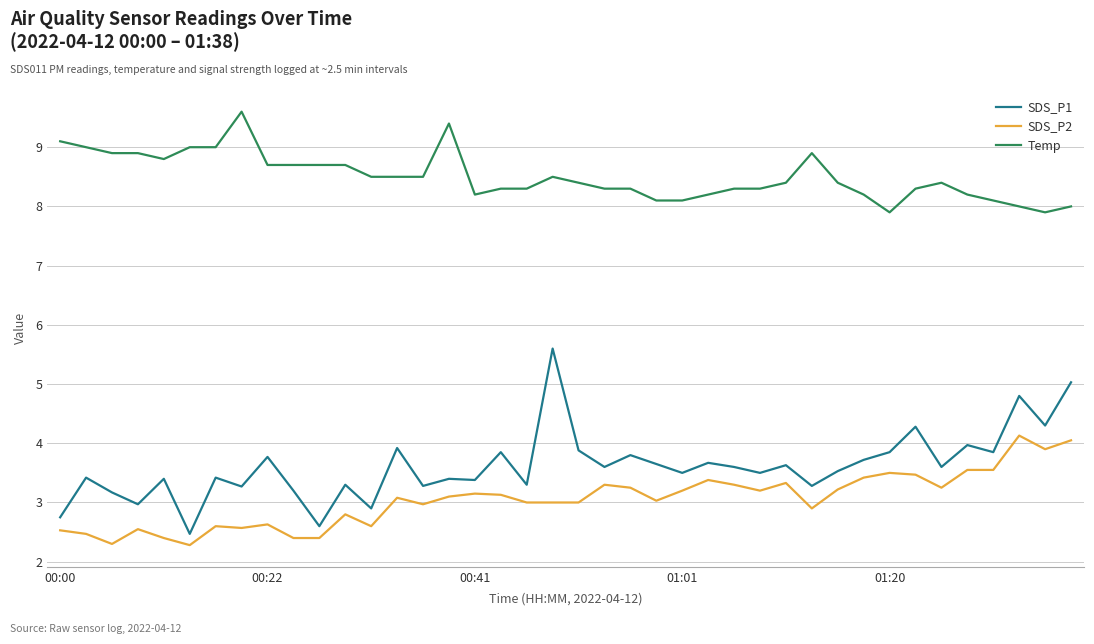

What is the lowest value of the SDS_P1 series?

2.5